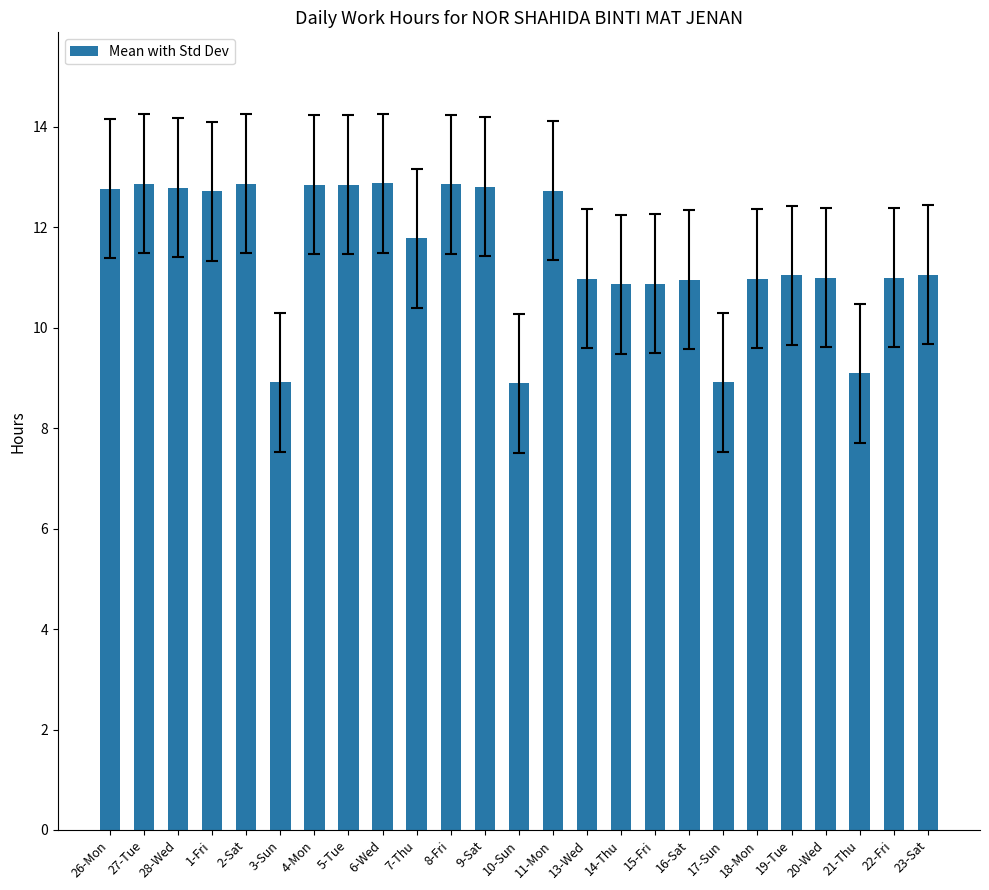

How many series are shown in this chart?

1